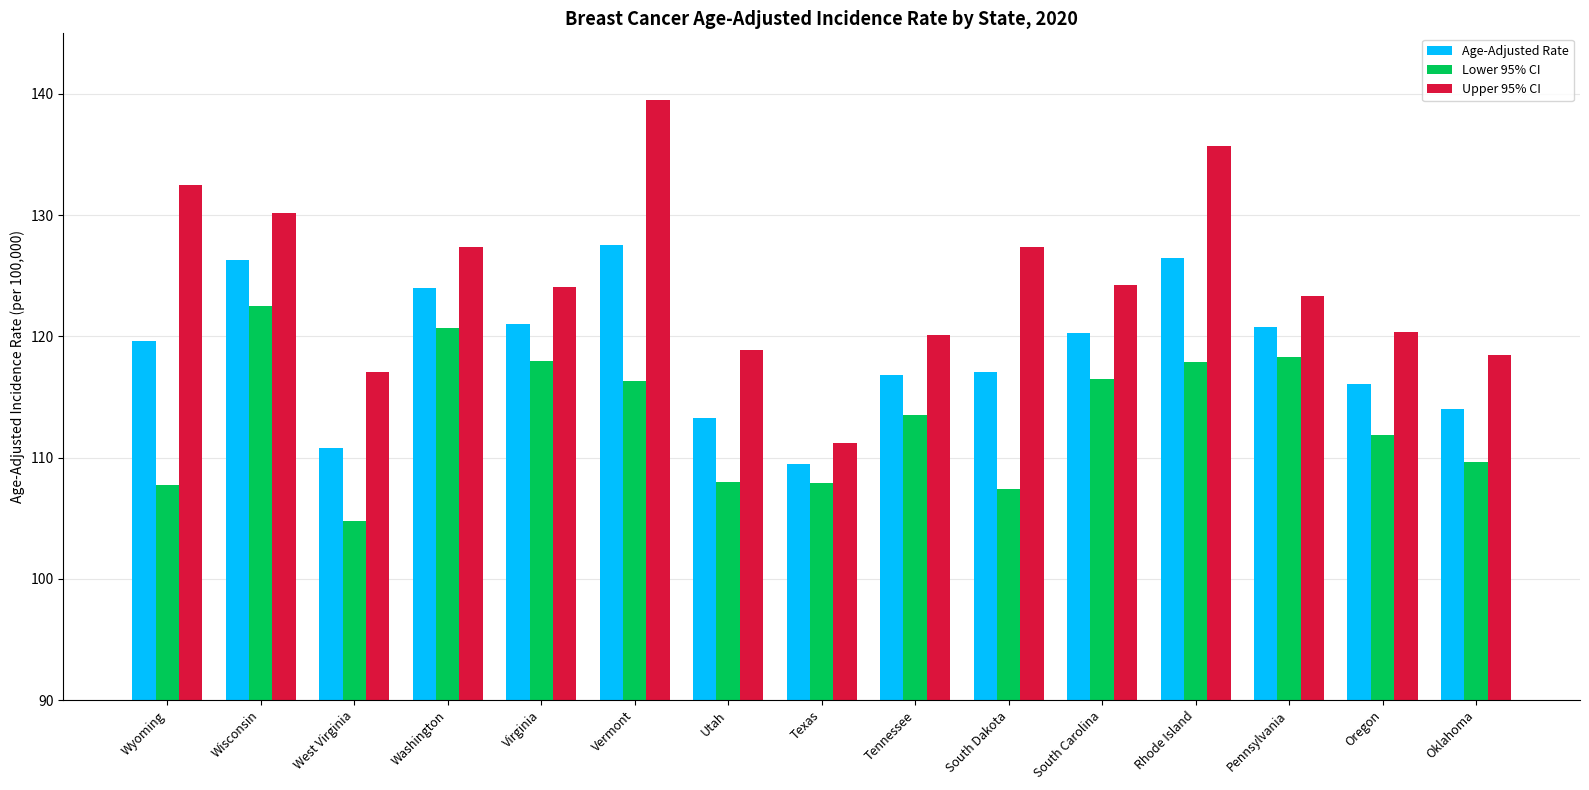

What are all the series names shown in the legend?

Age-Adjusted Rate, Lower 95% CI, Upper 95% CI